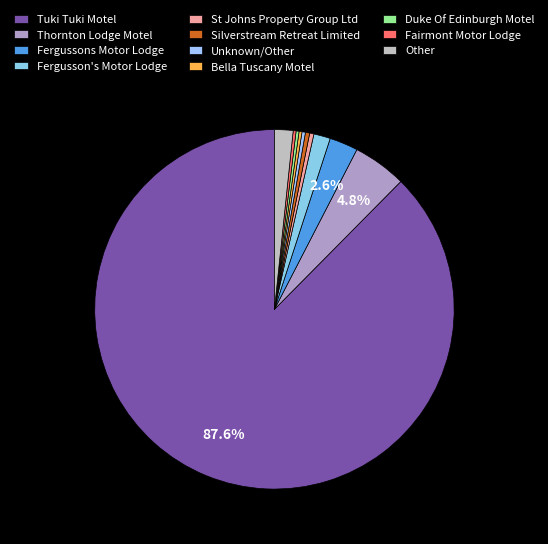

Rank the categories by value from highest to lowest.

Tuki Tuki Motel, Thornton Lodge Motel, Fergussons Motor Lodge, Other, Fergusson's Motor Lodge, St Johns Property Group Ltd, Silverstream Retreat Limited, Unknown/Other, Bella Tuscany Motel, Duke Of Edinburgh Motel, Fairmont Motor Lodge